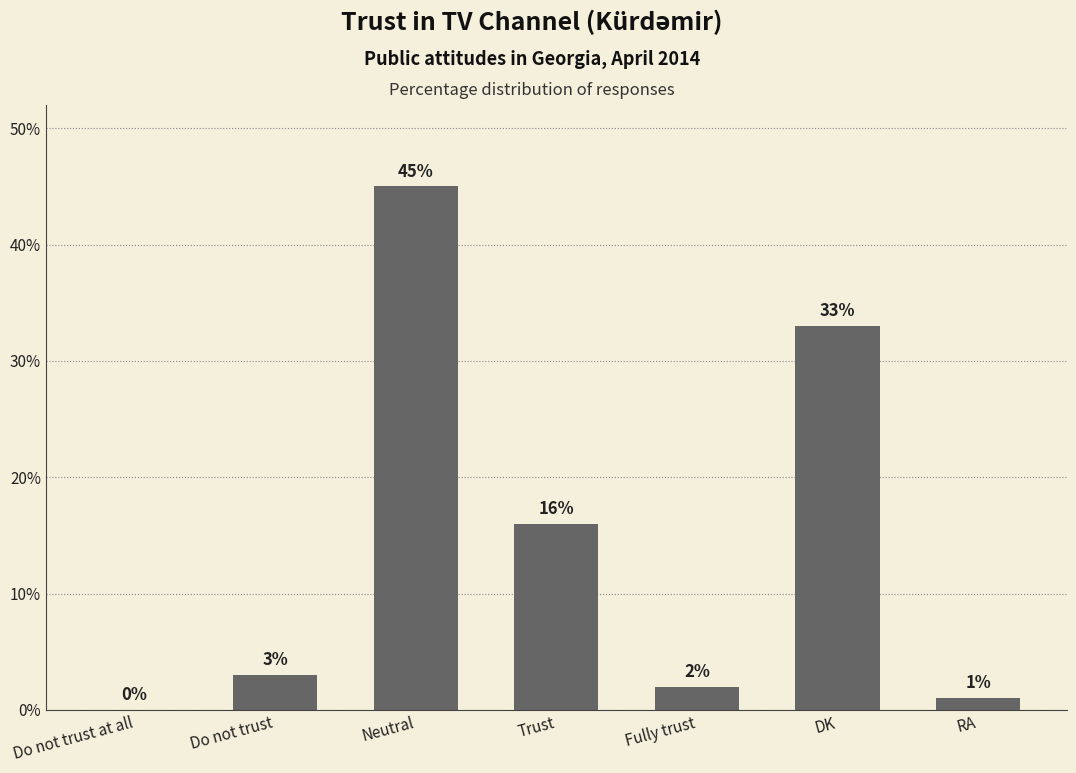

What is the greatest value displayed?

45